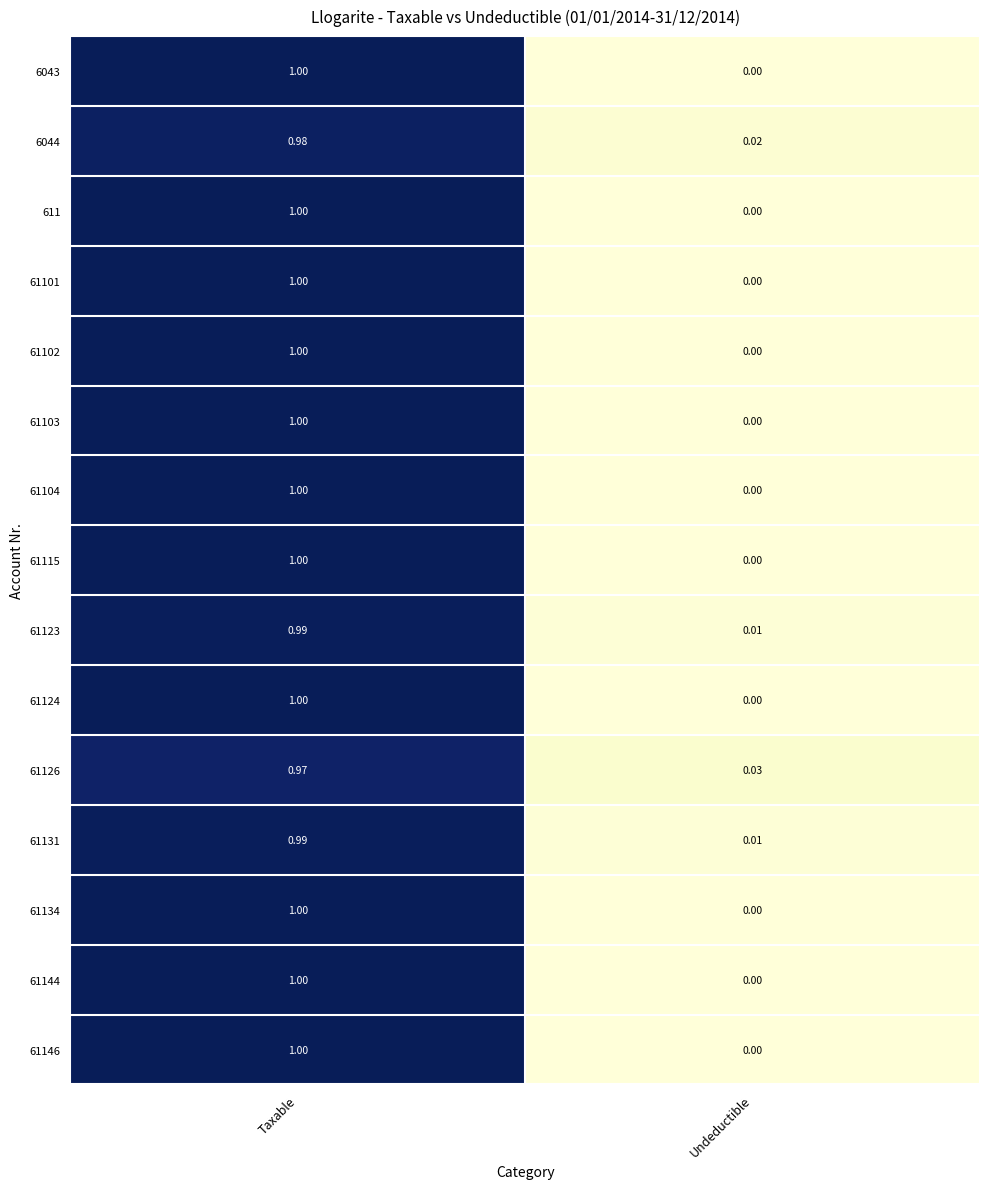

List the labels in order of 611 value, smallest first.

Undeductible, Taxable